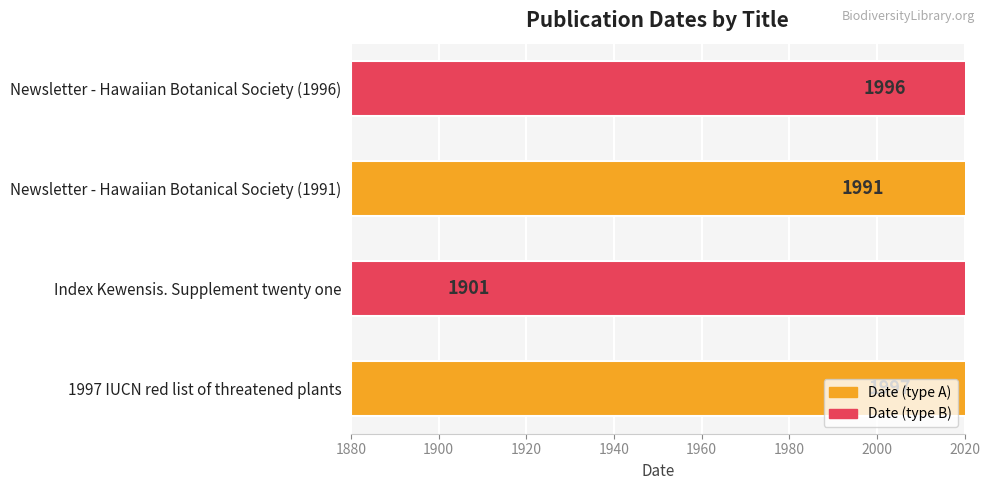

Approximately how many times larger is the value at 1997 IUCN red list of threatened plants compared to Index Kewensis. Supplement twenty one?

1.1